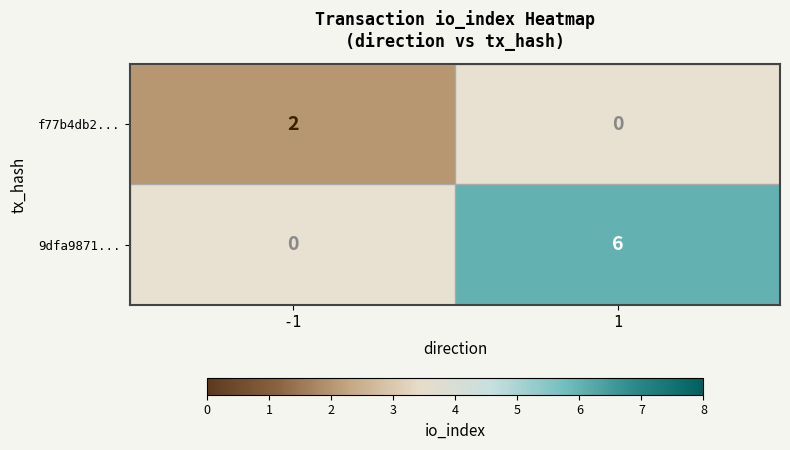

Is it true that f77b4db2... equals 3 at -1?

False